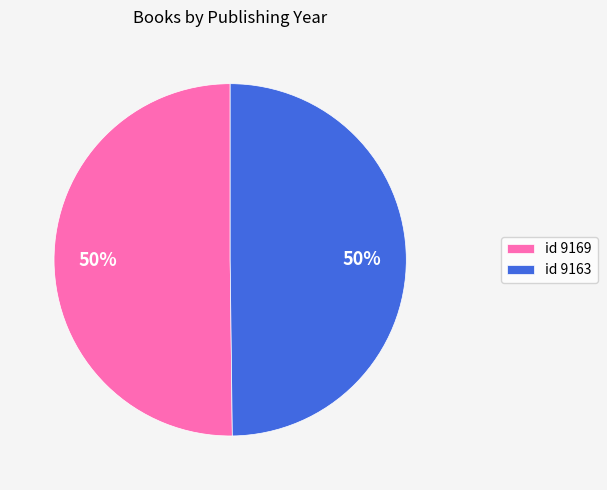

To the nearest percent, what percentage of the pie is id 9163?

50%